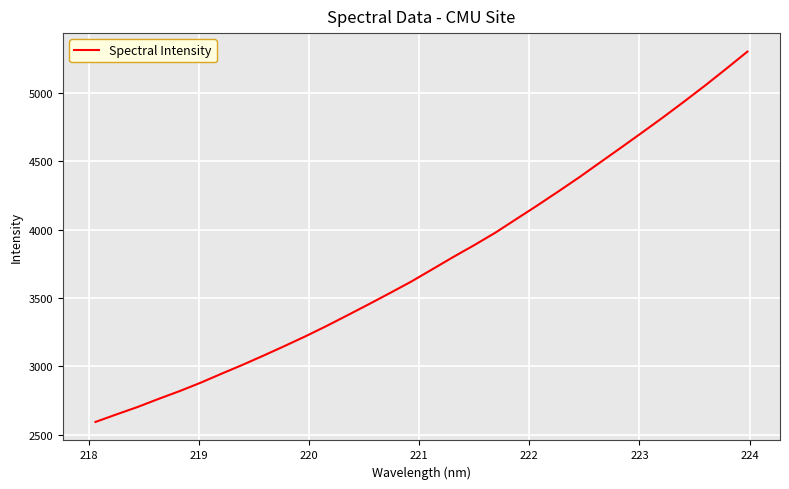

Does the chart have visible grid lines?

Yes